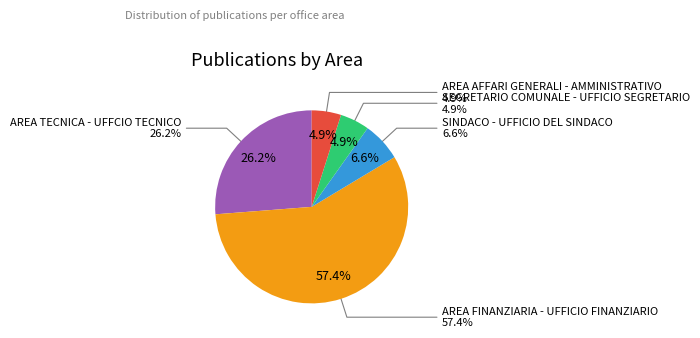

Is AREA TECNICA - UFFCIO TECNICO the majority of the pie?

No